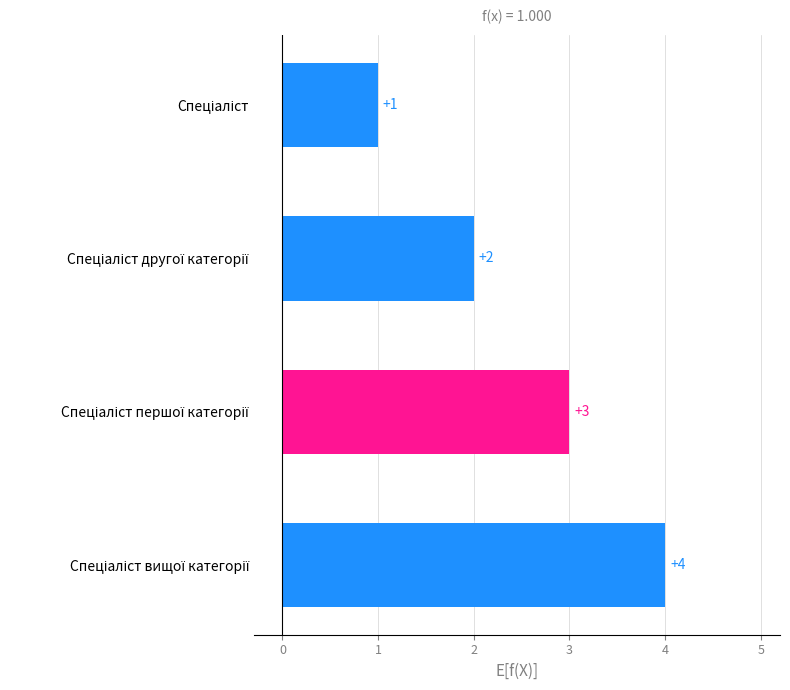

What is the sum of all values?

10